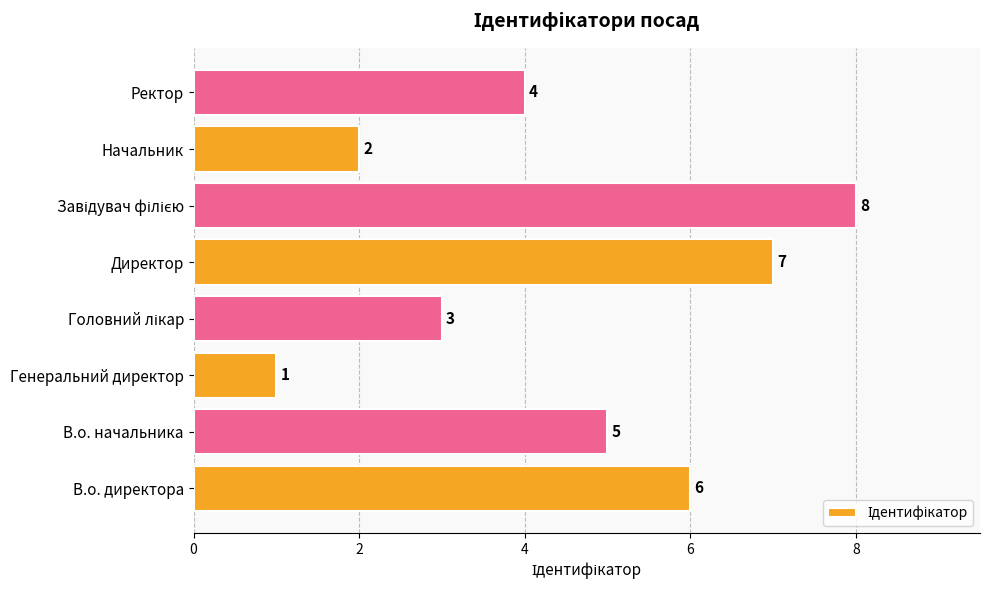

Count the number of categories in the chart.

8